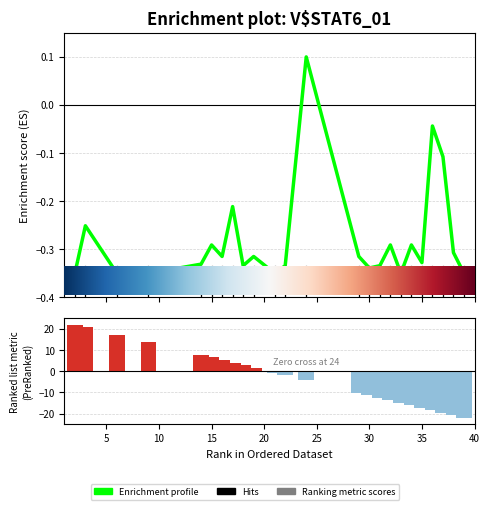

At which label does the data first exceed 0?

24